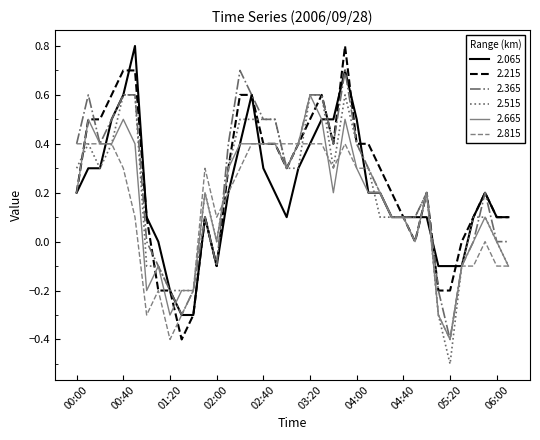

What is the minimum value for 2.815?

-0.4